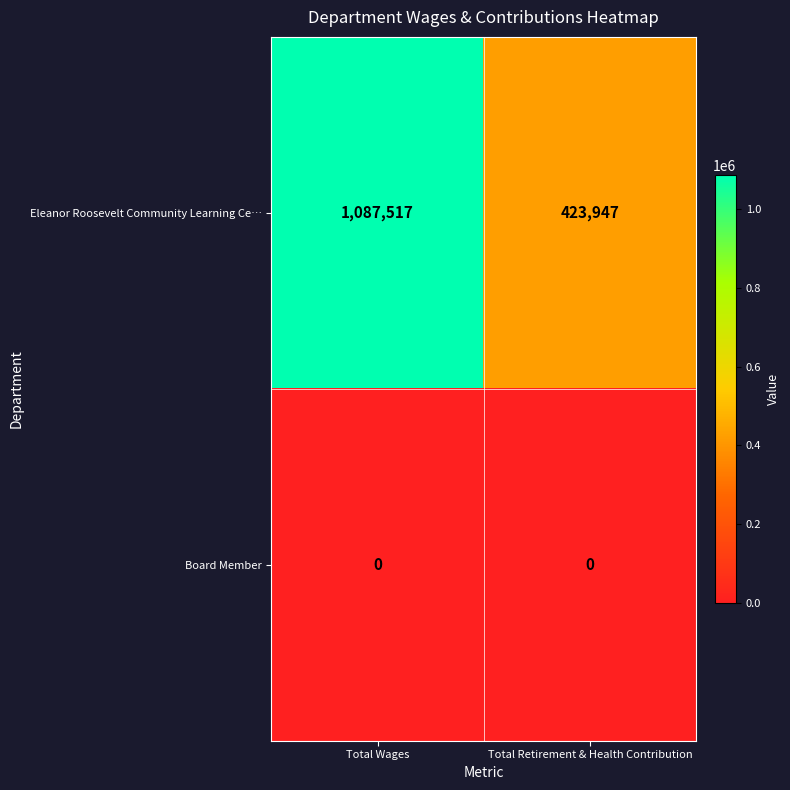

The value of Eleanor Roosevelt Community Learning Ce… at Total Retirement & Health Contribution is 423947. True or false?

True